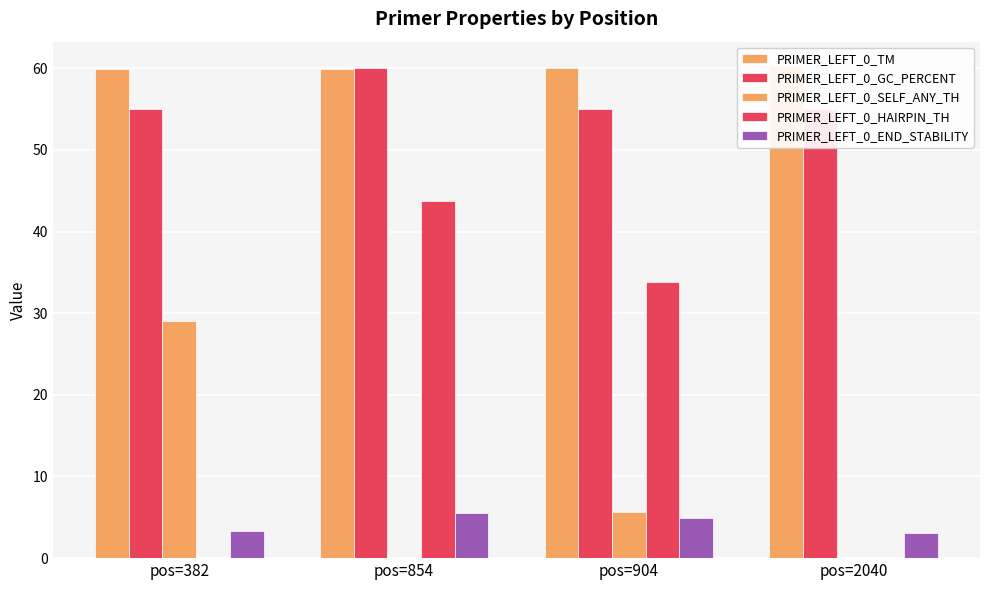

Reading left to right, extract all data points from this chart.

PRIMER_LEFT_0_TM: pos=382=60.0	pos=854=60.0	pos=904=60.0	pos=2040=60.2
PRIMER_LEFT_0_GC_PERCENT: pos=382=55.0	pos=854=60.0	pos=904=55.0	pos=2040=55.0
PRIMER_LEFT_0_SELF_ANY_TH: pos=382=29.1	pos=854=0.0	pos=904=5.7	pos=2040=0.0
PRIMER_LEFT_0_HAIRPIN_TH: pos=382=0.0	pos=854=43.8	pos=904=33.8	pos=2040=0.0
PRIMER_LEFT_0_END_STABILITY: pos=382=3.4	pos=854=5.5	pos=904=4.9	pos=2040=3.1